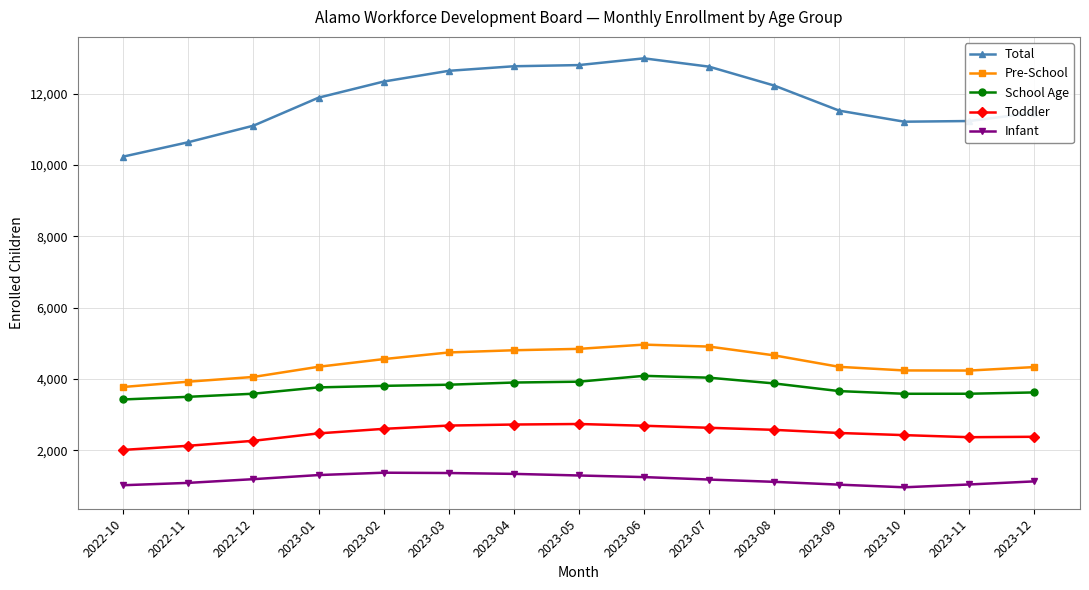

What is the difference between the maximum and minimum values in the School Age series?

662